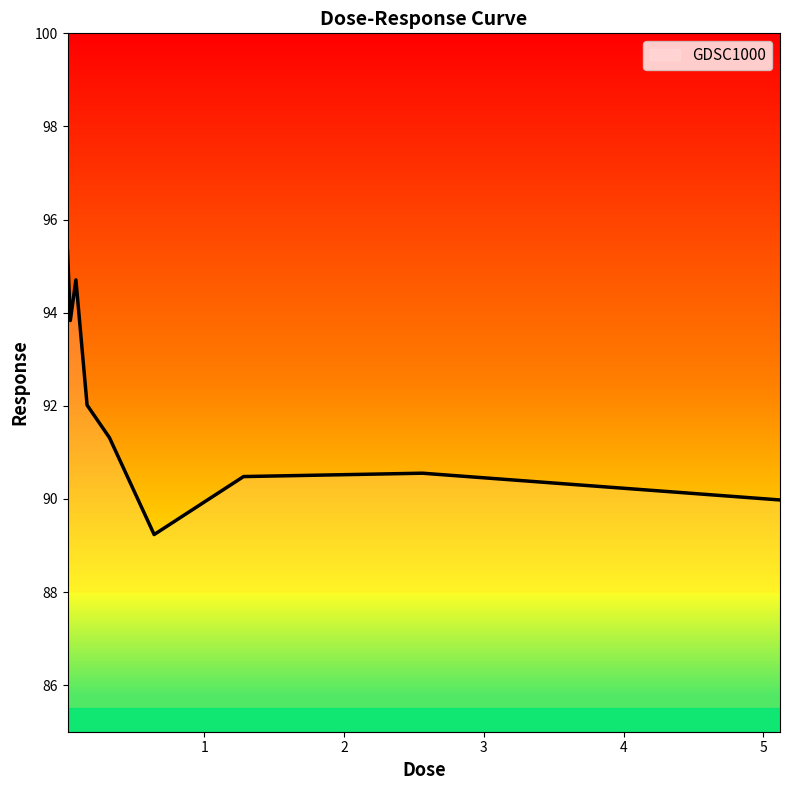

What is the difference between the maximum and minimum values?

6.1